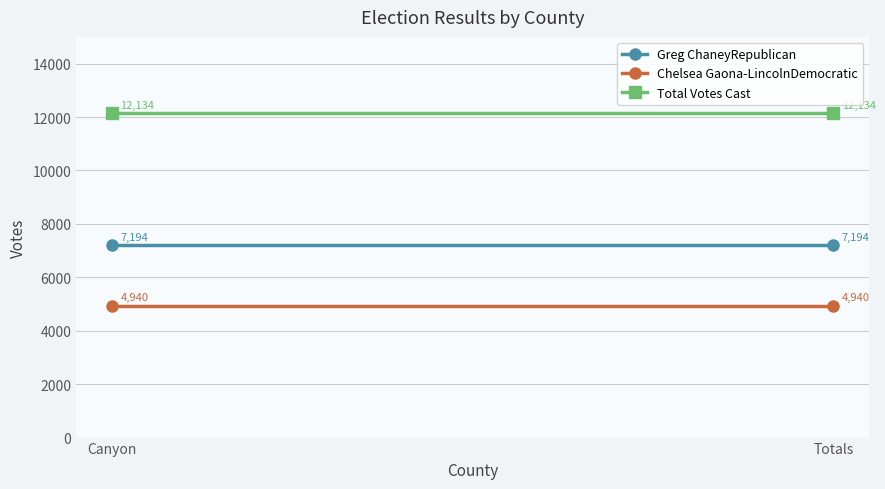

What is the label of the 2nd point from the right?

Canyon